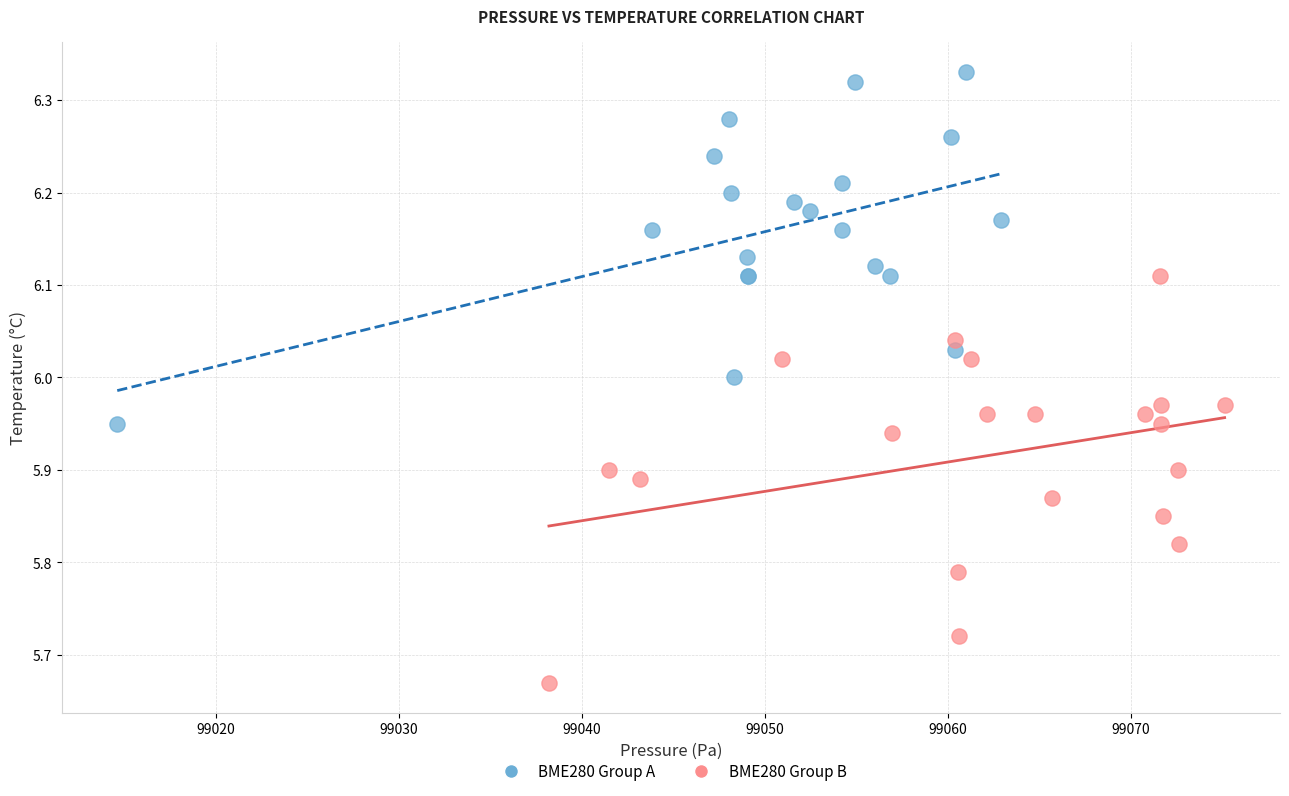

Which series contains the lowest Y value?

BME280 Group B